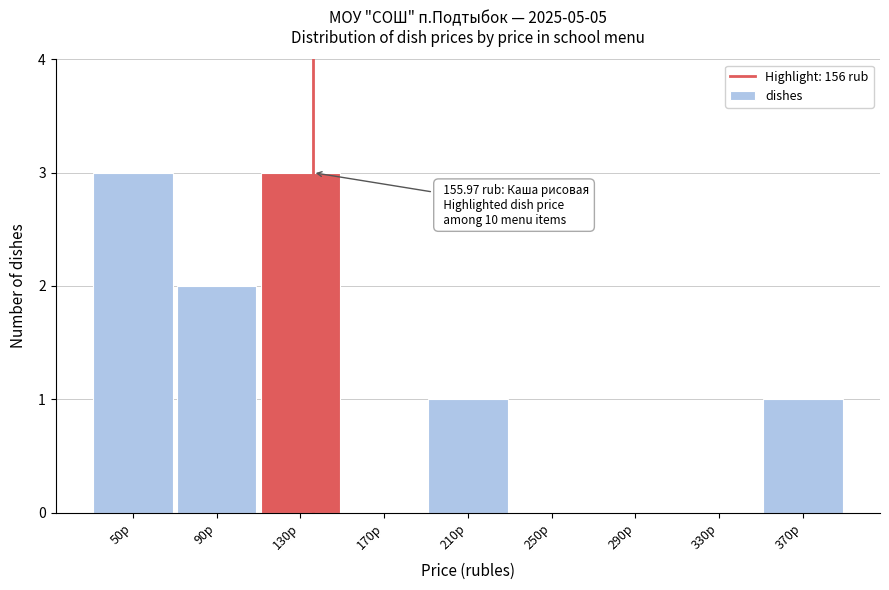

Reading left to right, list all the values displayed in this chart.

50р=3	90р=2	130р=3	170р=0	210р=1	250р=0	290р=0	330р=0	370р=1